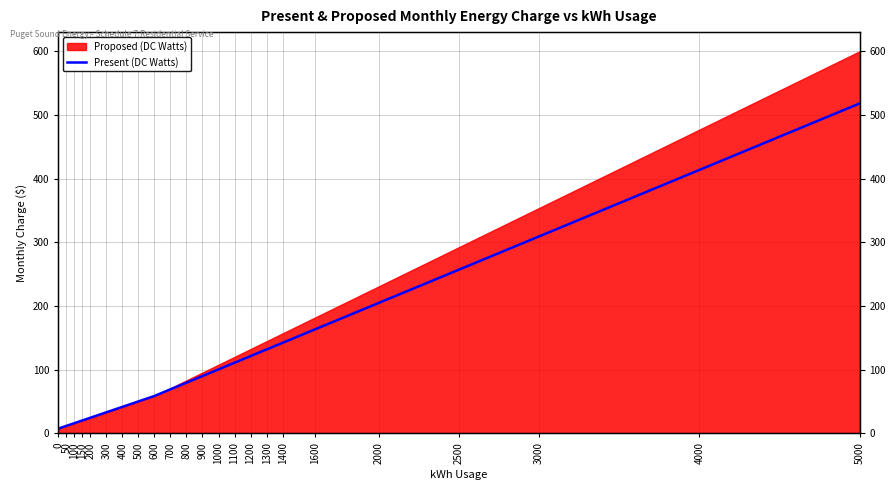

What is the value of the 7th point from the left?

41.7